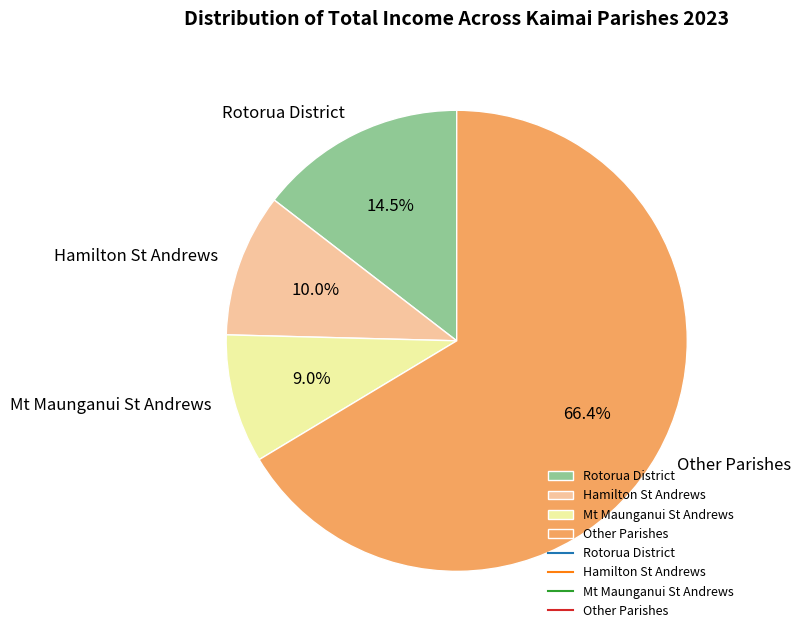

Which slice is the largest?

Other Parishes